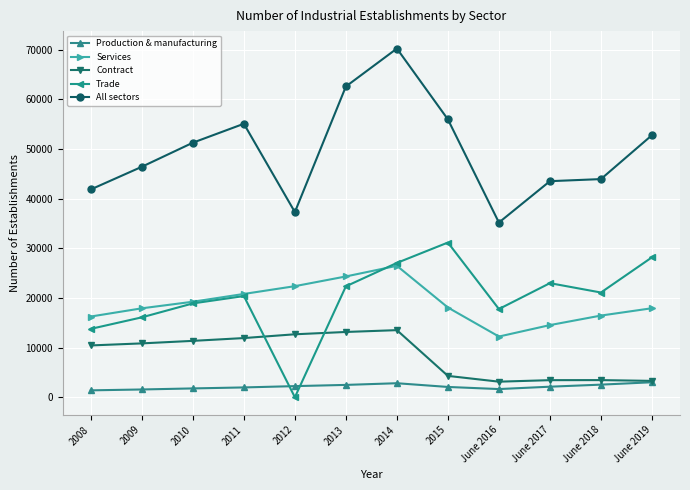

Which category has the lowest value across all series?

2012